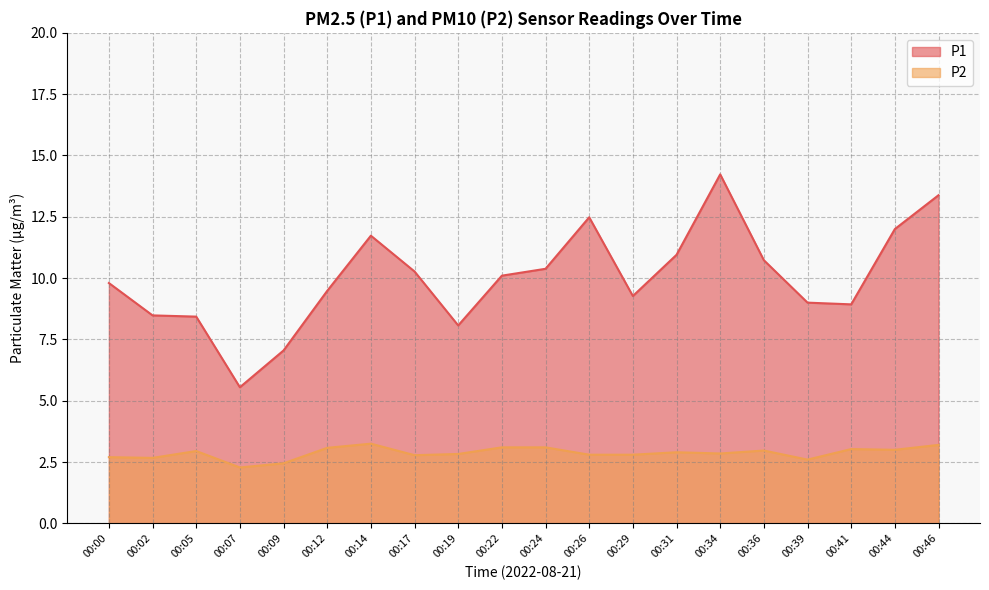

List the labels in order of P2 value, smallest first.

00:07, 00:09, 00:39, 00:02, 00:00, 00:17, 00:26, 00:29, 00:19, 00:34, 00:31, 00:05, 00:36, 00:44, 00:41, 00:12, 00:22, 00:24, 00:46, 00:14